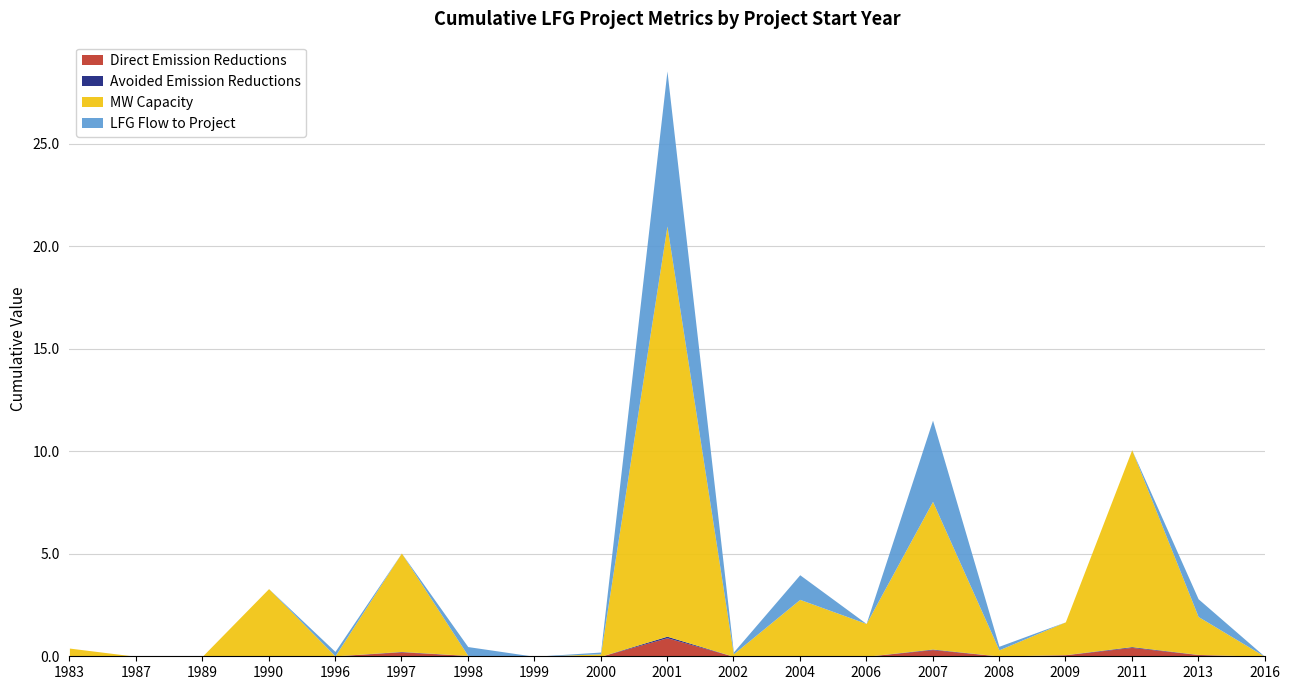

The Avoided Emission Reductions series shows 0.1 at 2011. True or false?

False